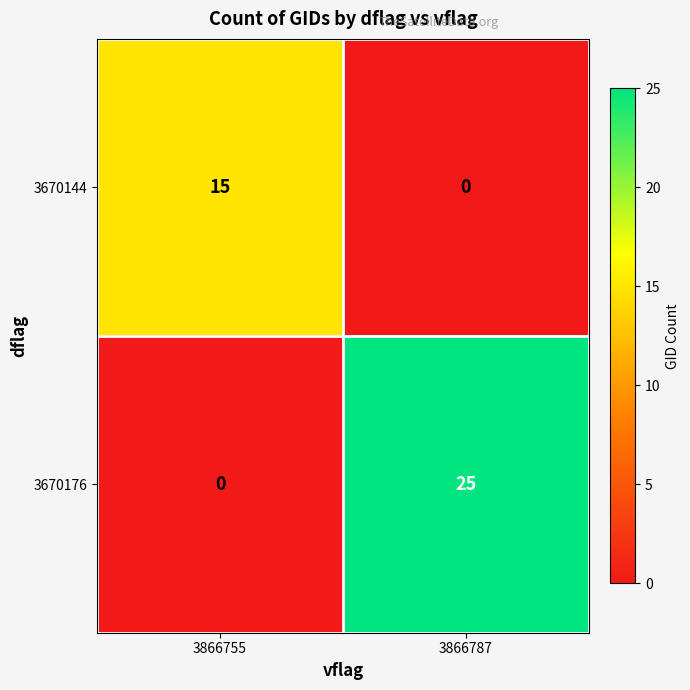

What is the maximum value for 3670144?

15